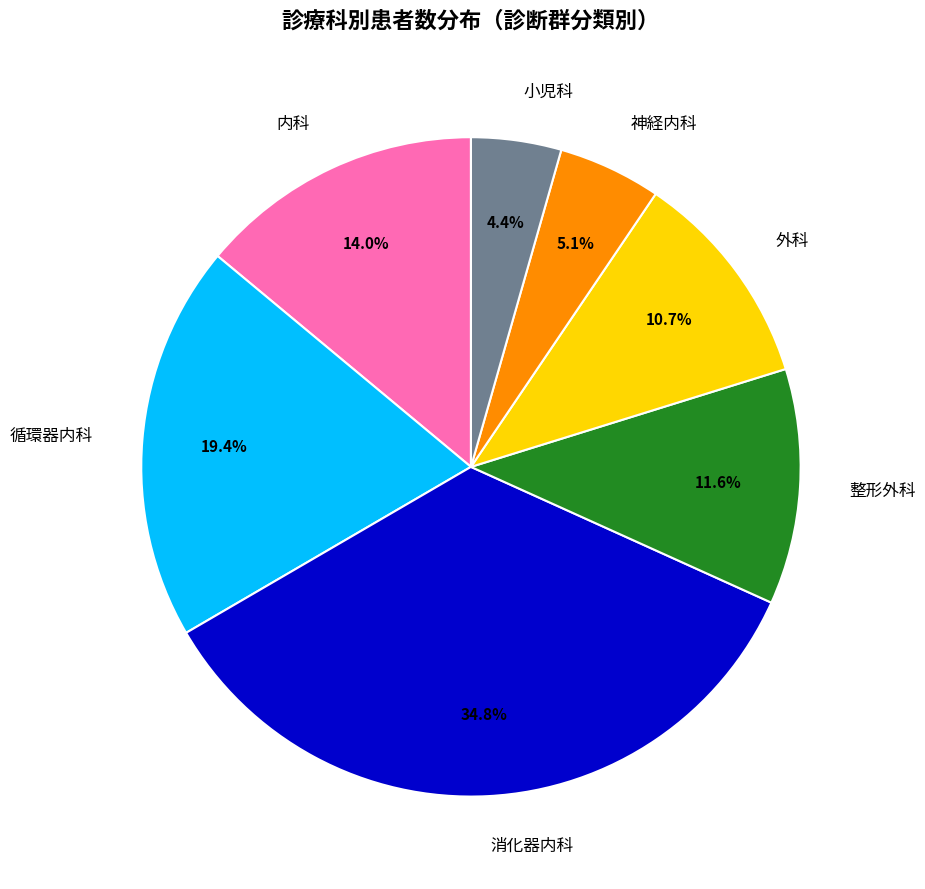

Rank the categories by value from lowest to highest.

小児科, 神経内科, 外科, 整形外科, 内科, 循環器内科, 消化器内科